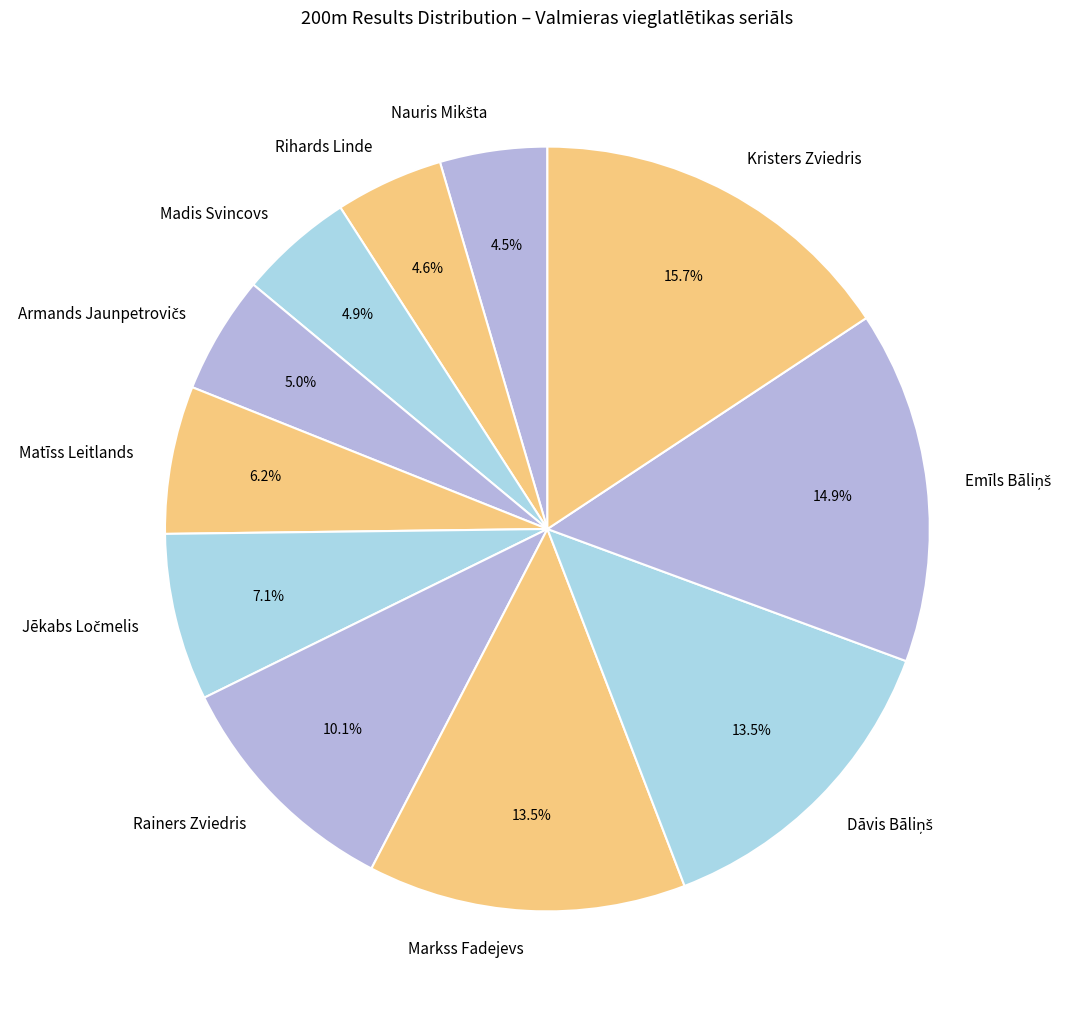

What portion of the pie excludes Rihards Linde?

95.4%